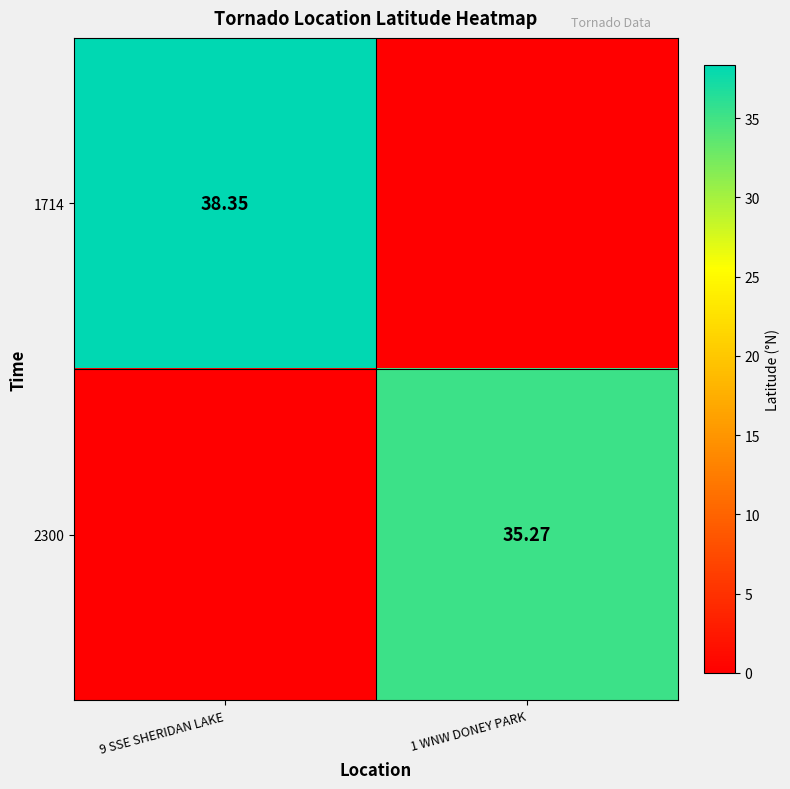

Between 9 SSE SHERIDAN LAKE and 1 WNW DONEY PARK, which series saw the biggest shift?

1714